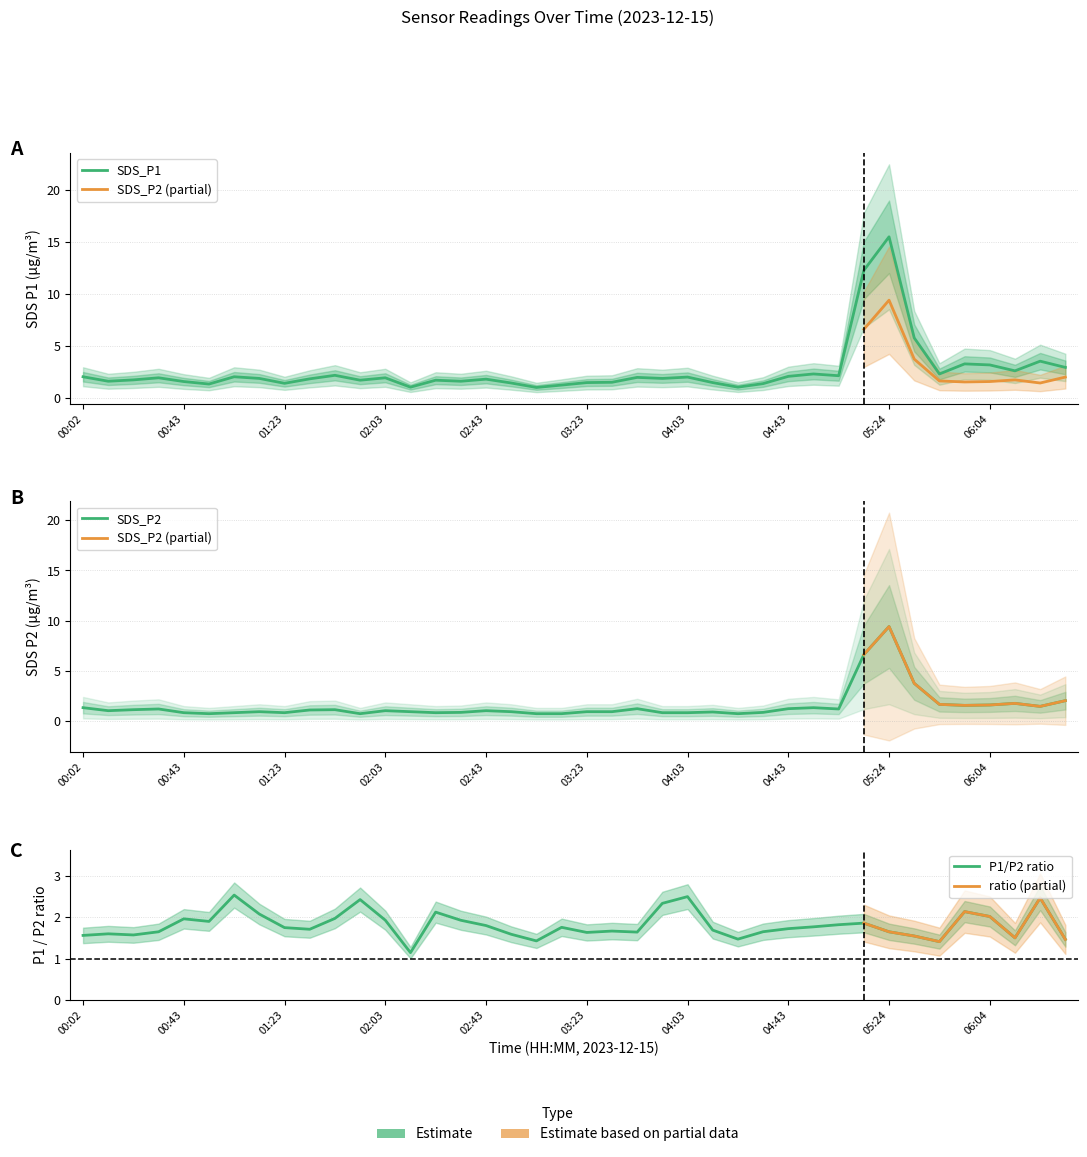

Where is SDS_P1 nearest to the value 8?

05:34